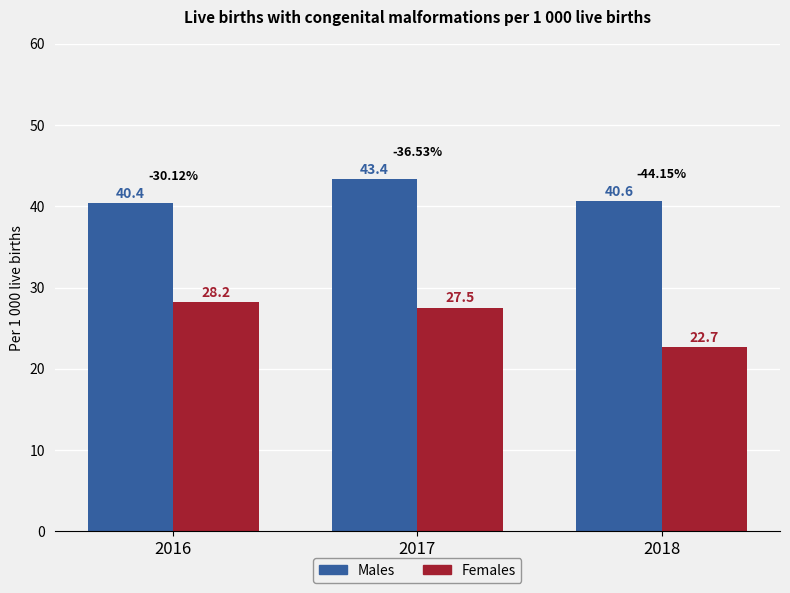

What value does the Females series have at 2016?

28.2